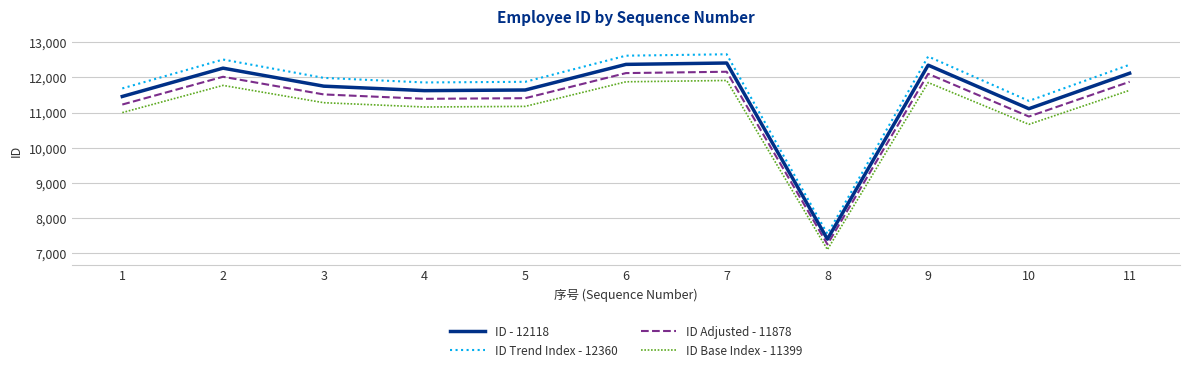

True or false: ID Trend Index - 12360 and ID - 12118 cross at least once.

False